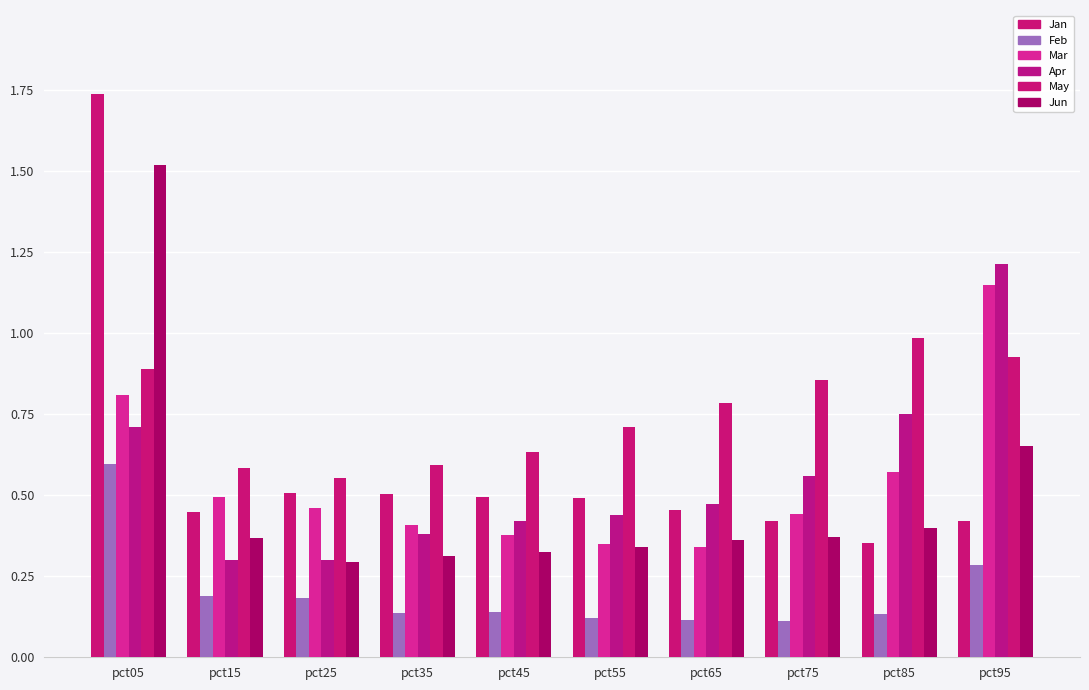

Reading left to right, extract all data points from this chart.

Jan: pct05=1.7	pct15=0.4	pct25=0.5	pct35=0.5	pct45=0.5	pct55=0.5	pct65=0.5	pct75=0.4	pct85=0.4	pct95=0.4
Feb: pct05=0.6	pct15=0.2	pct25=0.2	pct35=0.1	pct45=0.1	pct55=0.1	pct65=0.1	pct75=0.1	pct85=0.1	pct95=0.3
Mar: pct05=0.8	pct15=0.5	pct25=0.5	pct35=0.4	pct45=0.4	pct55=0.3	pct65=0.3	pct75=0.4	pct85=0.6	pct95=1.1
Apr: pct05=0.7	pct15=0.3	pct25=0.3	pct35=0.4	pct45=0.4	pct55=0.4	pct65=0.5	pct75=0.6	pct85=0.8	pct95=1.2
May: pct05=0.9	pct15=0.6	pct25=0.6	pct35=0.6	pct45=0.6	pct55=0.7	pct65=0.8	pct75=0.9	pct85=1.0	pct95=0.9
Jun: pct05=1.5	pct15=0.4	pct25=0.3	pct35=0.3	pct45=0.3	pct55=0.3	pct65=0.4	pct75=0.4	pct85=0.4	pct95=0.7